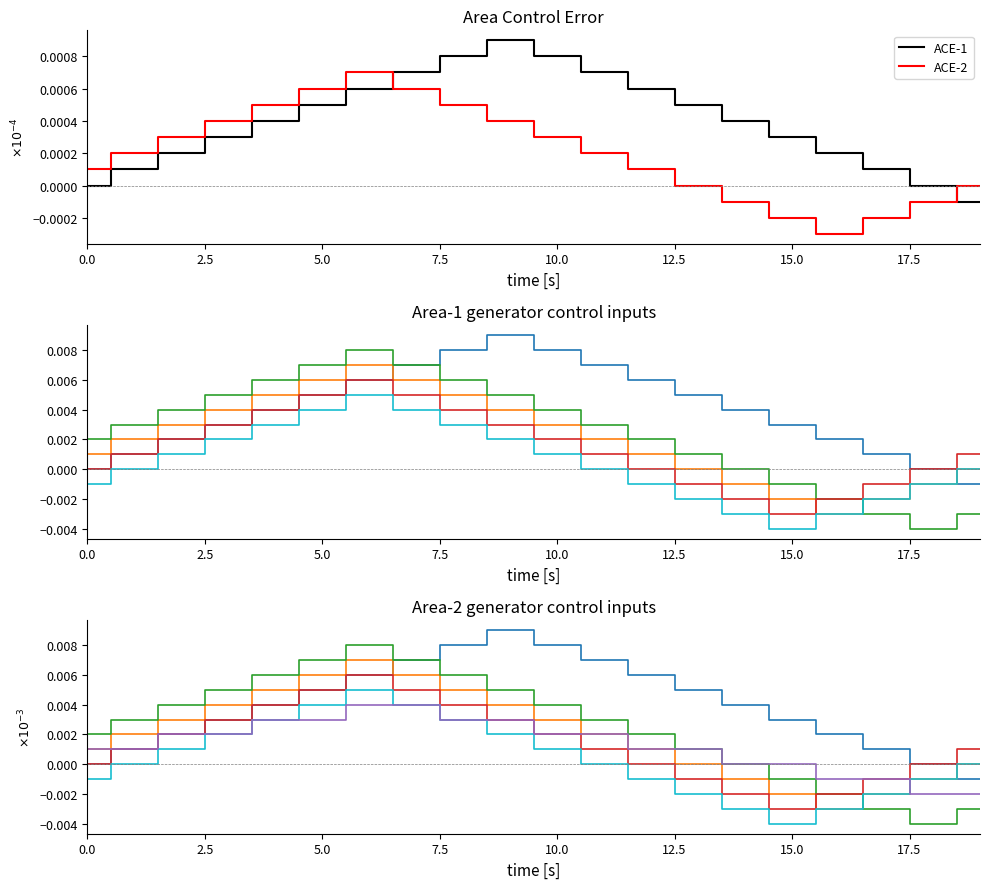

Count the Series-5 values in the range 0 to 1.

12